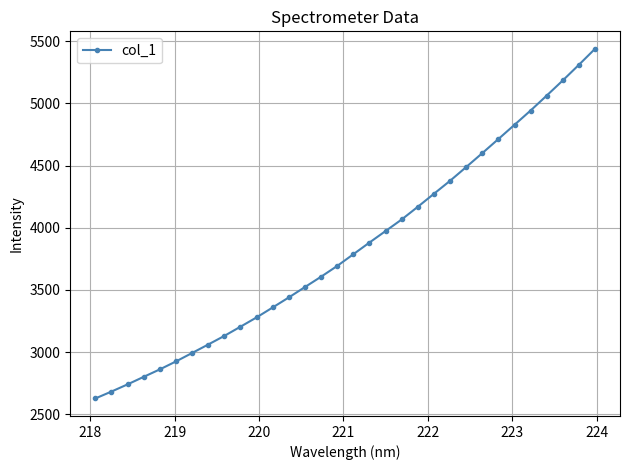

Is this an area chart (filled region under the line)?

No